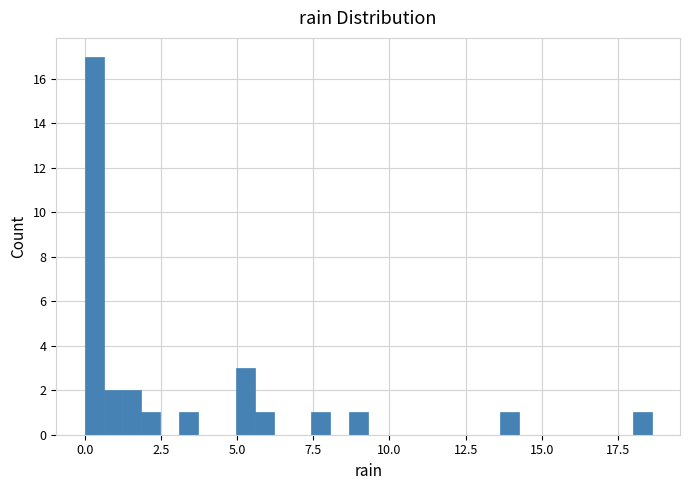

Around what value on the x-axis is the tallest bar? Give the approximate position of its centre, as read against the axis.

0.5